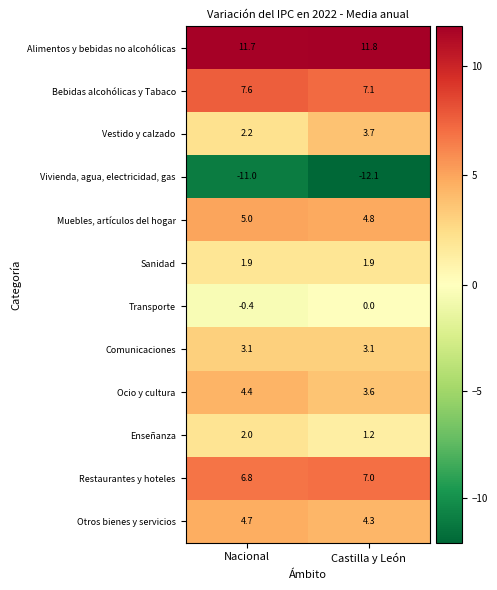

Reading right to left, what are all the values shown in this chart?

Alimentos y bebidas no alcohólicas: 11.8	11.7
Bebidas alcohólicas y Tabaco: 7.1	7.6
Vestido y calzado: 3.7	2.2
Vivienda, agua, electricidad, gas: -12.1	-11.0
Muebles, artículos del hogar: 4.8	5.0
Sanidad: 1.9	1.9
Transporte: 0.0	-0.4
Comunicaciones: 3.1	3.1
Ocio y cultura: 3.6	4.4
Enseñanza: 1.2	2.0
Restaurantes y hoteles: 7.0	6.8
Otros bienes y servicios: 4.3	4.7